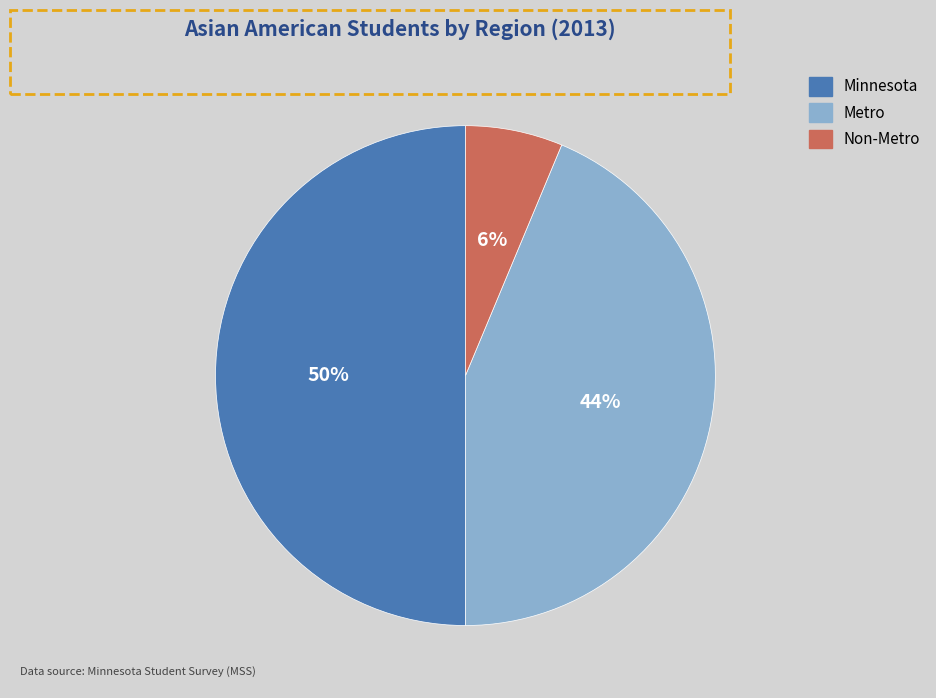

Which has a higher value, Non-Metro or Minnesota?

Minnesota